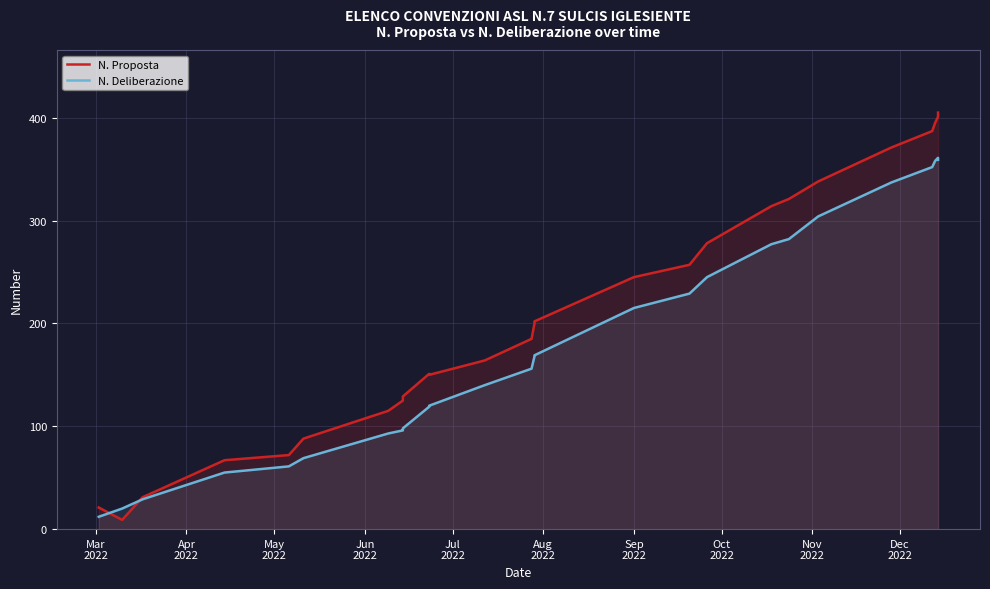

After their last crossing, which series has the higher values: N. Proposta or N. Deliberazione?

N. Proposta